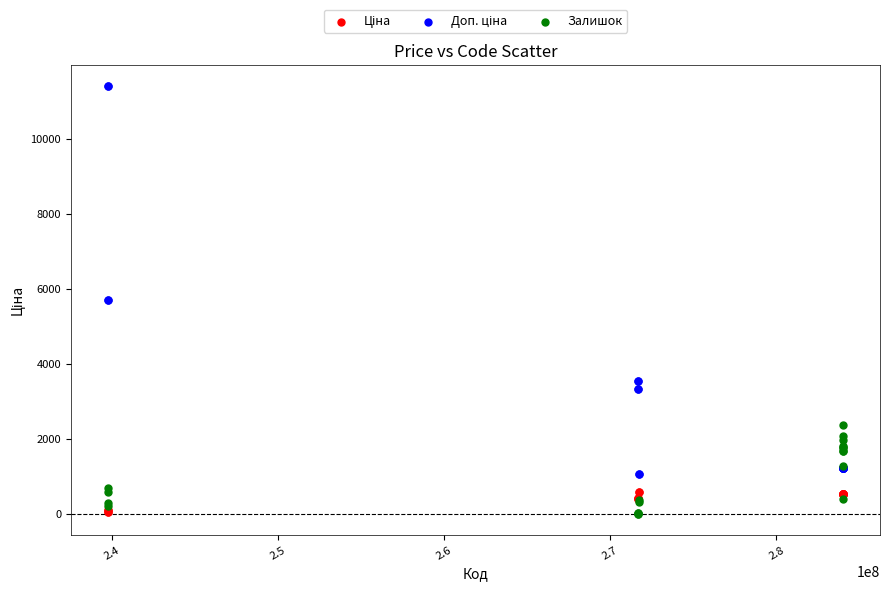

What is the X range (max minus min) for the scatter plot?

44300029.0